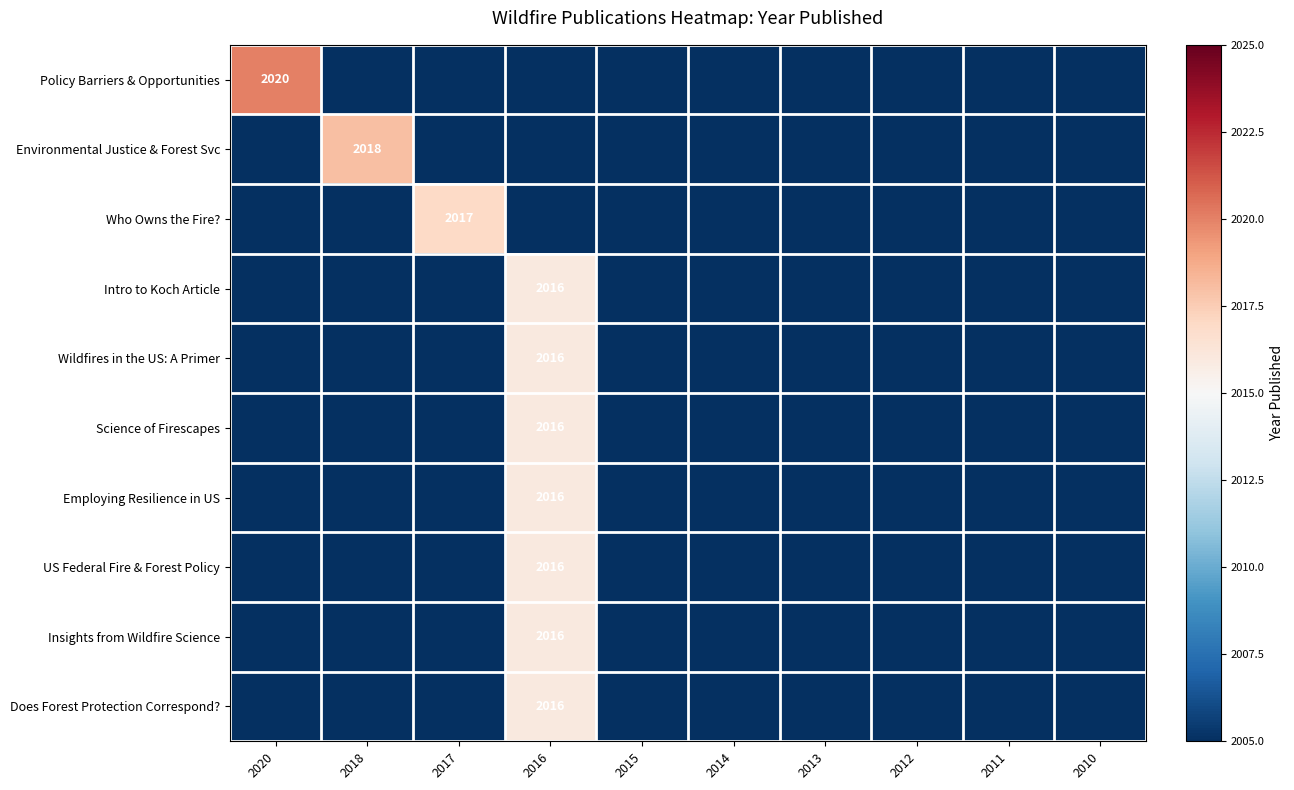

The value of Wildfires in the US: A Primer at 2011 is 643. True or false?

False